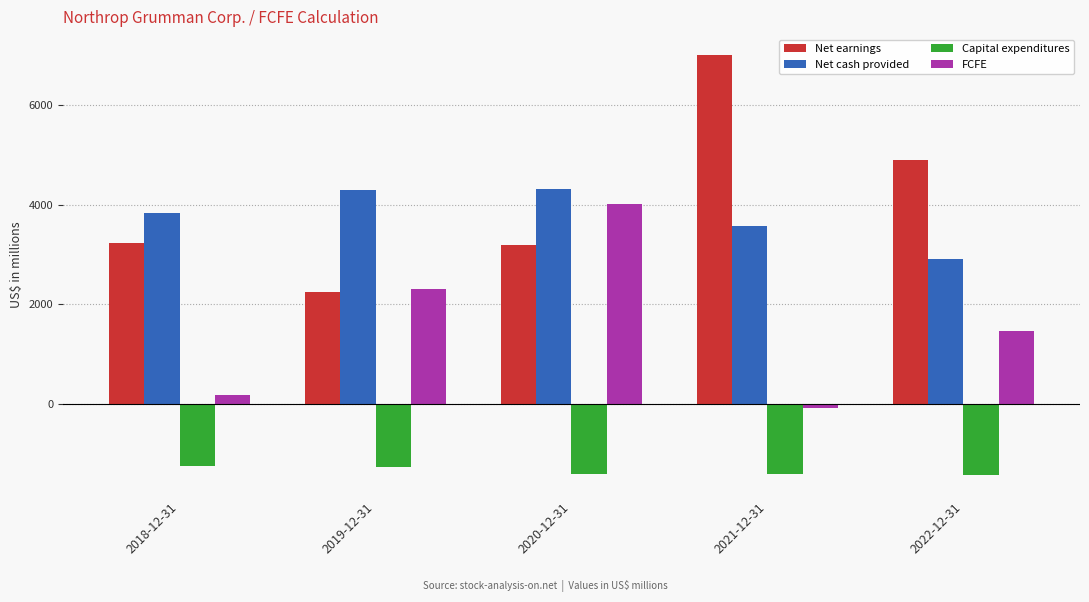

Rank the series at 2021-12-31 from highest to lowest value.

Net earnings, Net cash provided, FCFE, Capital expenditures